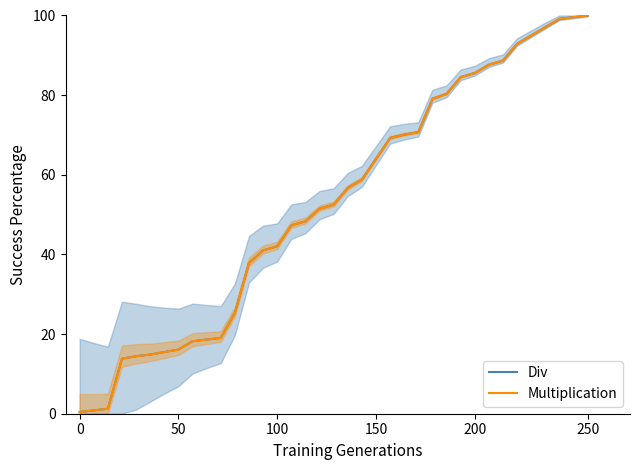

How many lines are shown in the chart?

2